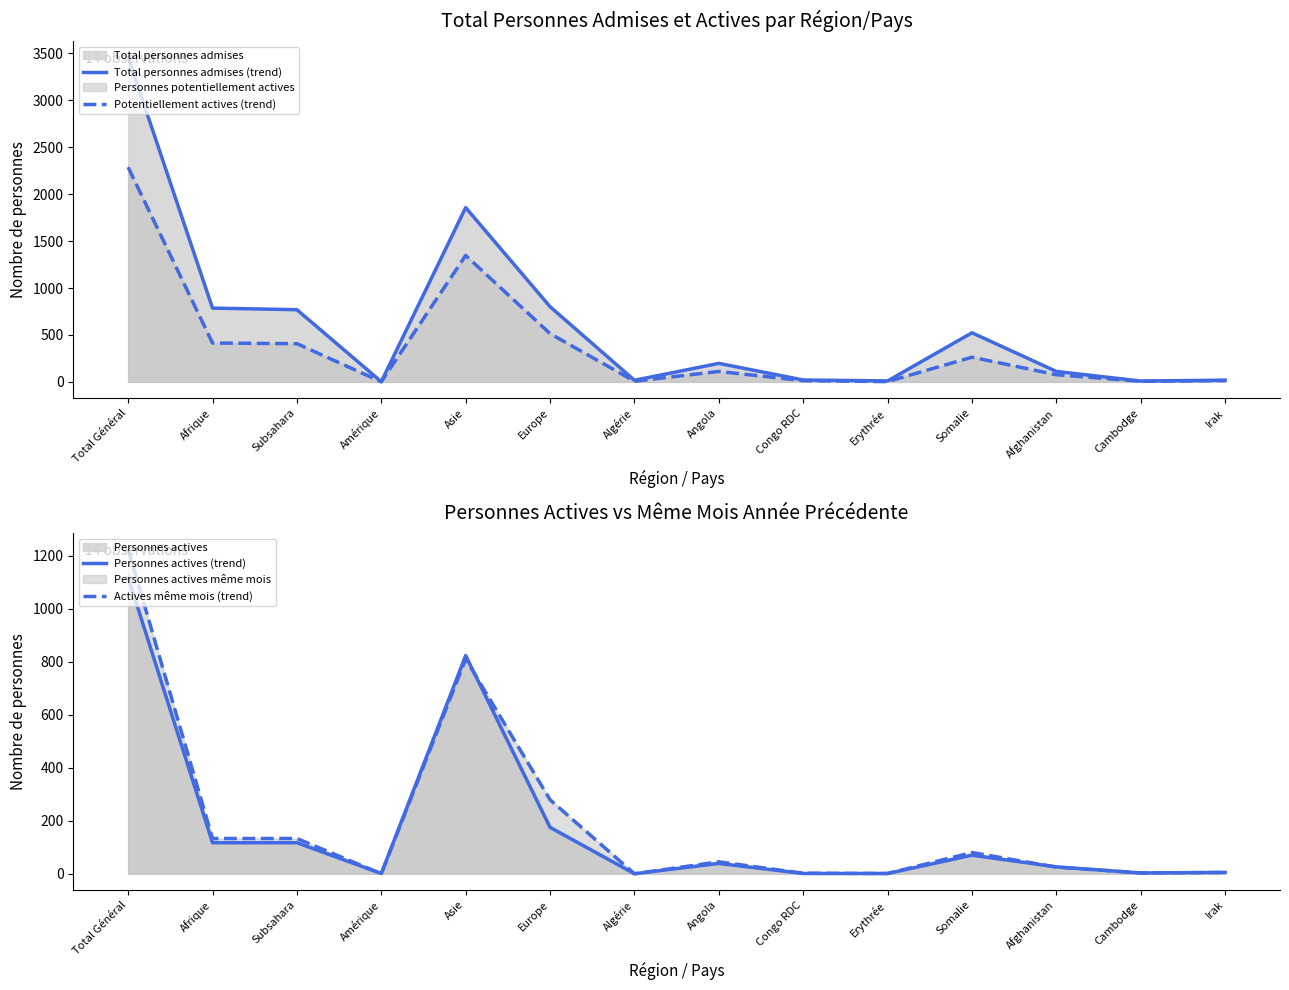

What is the difference between the highest and lowest values at Congo RDC?

19